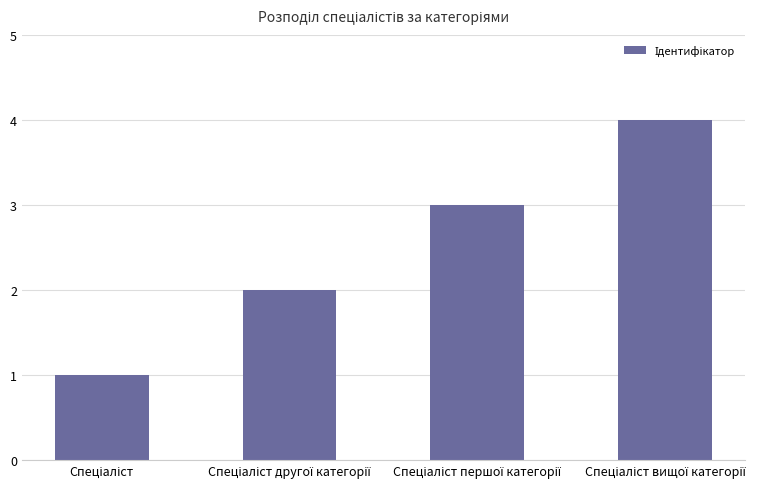

What is the difference between the maximum and minimum values?

3